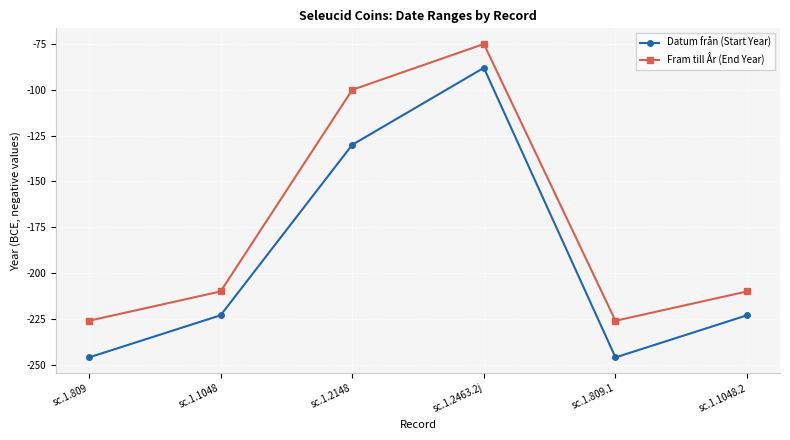

Reading left to right, extract all data points from this chart.

Datum från (Start Year): -246	-223	-130	-88	-246	-223
Fram till År (End Year): -226	-210	-100	-75	-226	-210